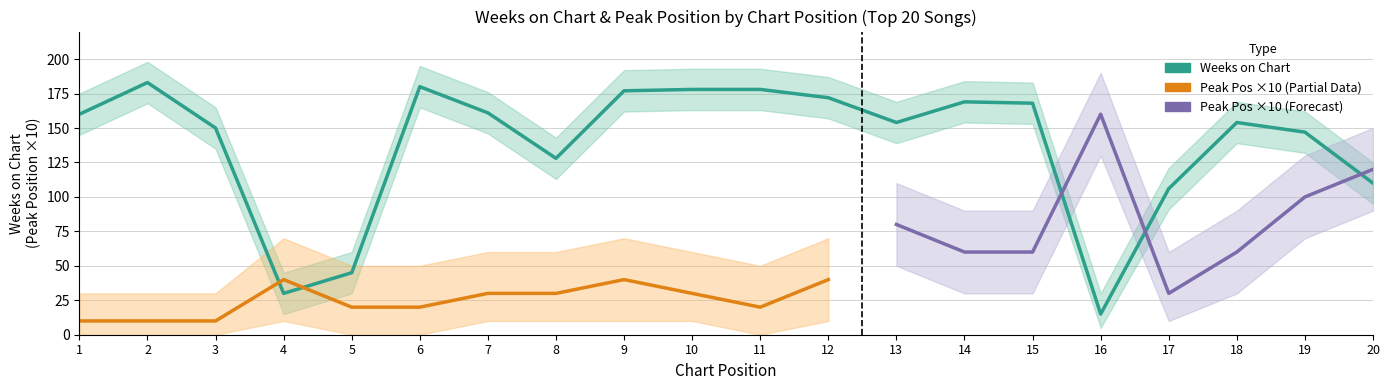

Where is the first local minimum?

4